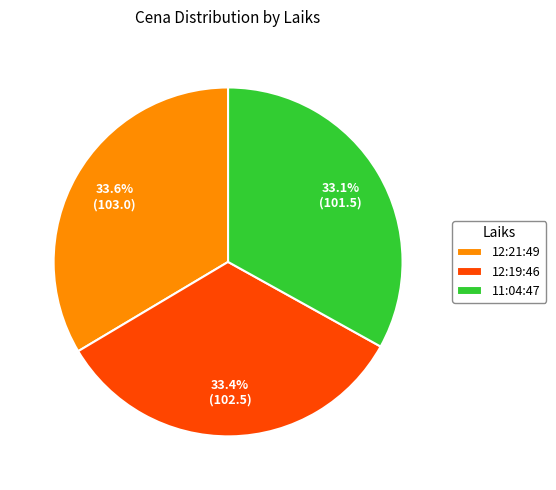

Approximately how many times larger is the value at 12:19:46 compared to 11:04:47?

1.0